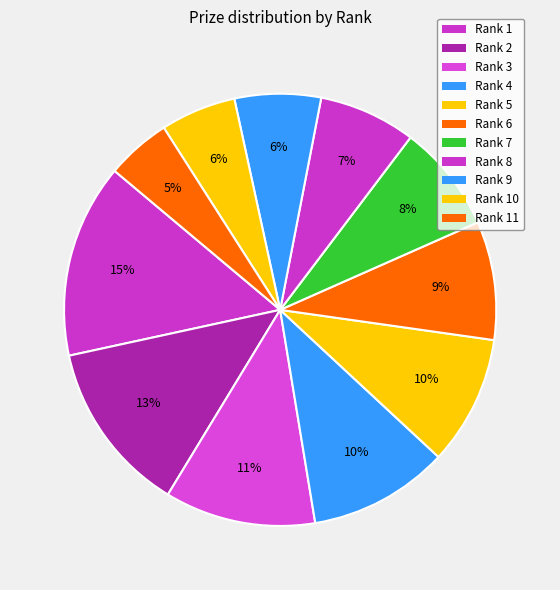

How many segments does this pie chart have?

11